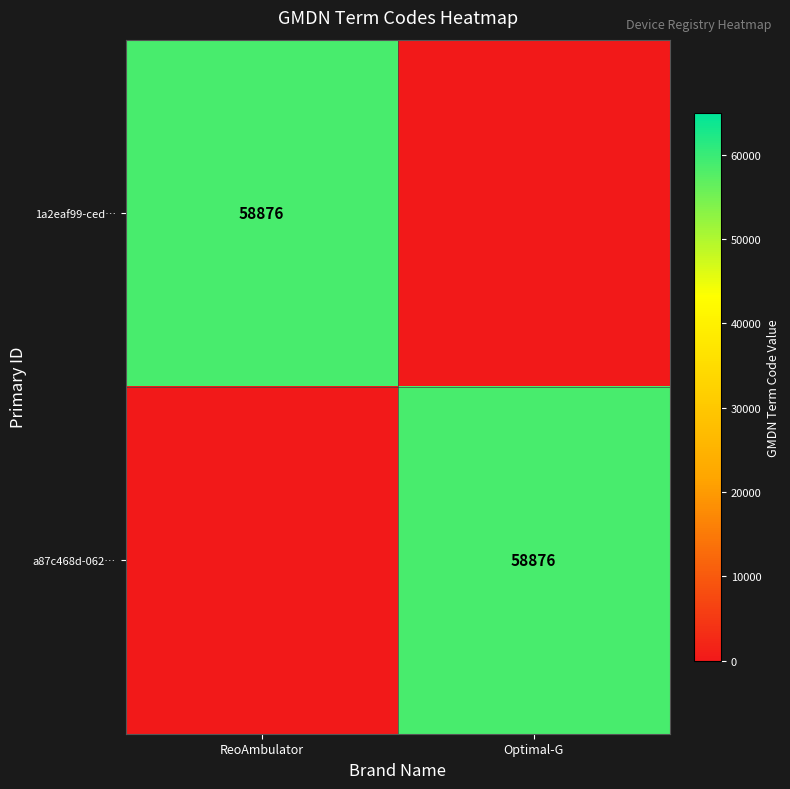

The a87c468d-062… series shows 58876 at Optimal-G. True or false?

True